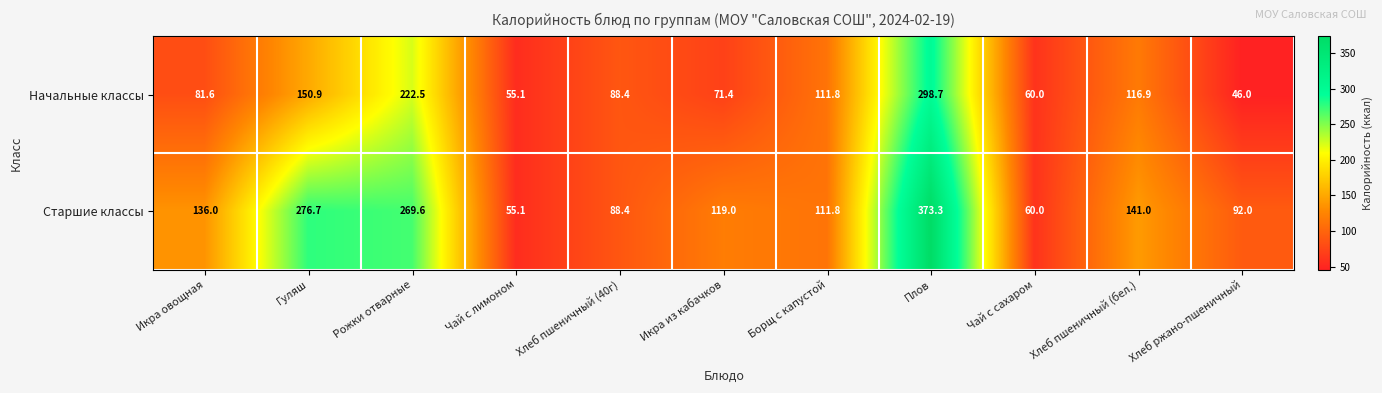

What is the approximate value of Старшие классы at Хлеб пшеничный (бел.)?

141.0